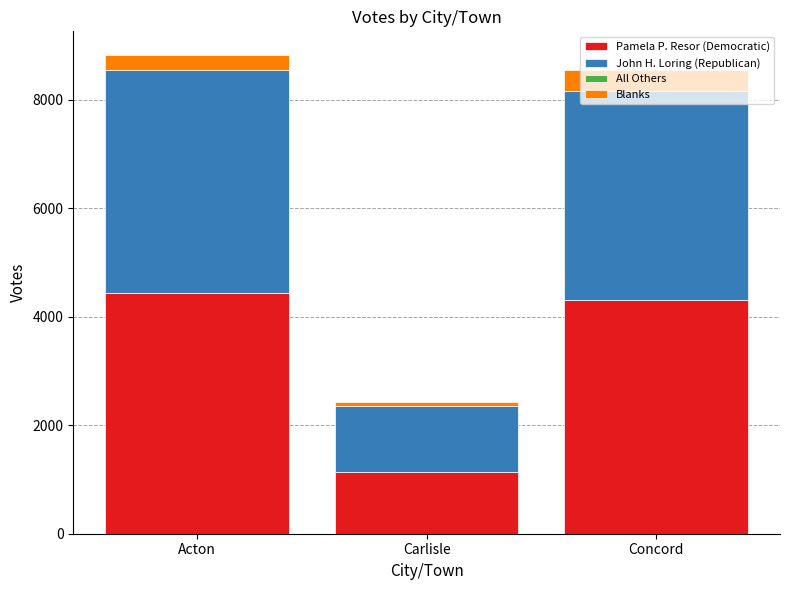

What is the maximum value for Pamela P. Resor (Democratic)?

4434